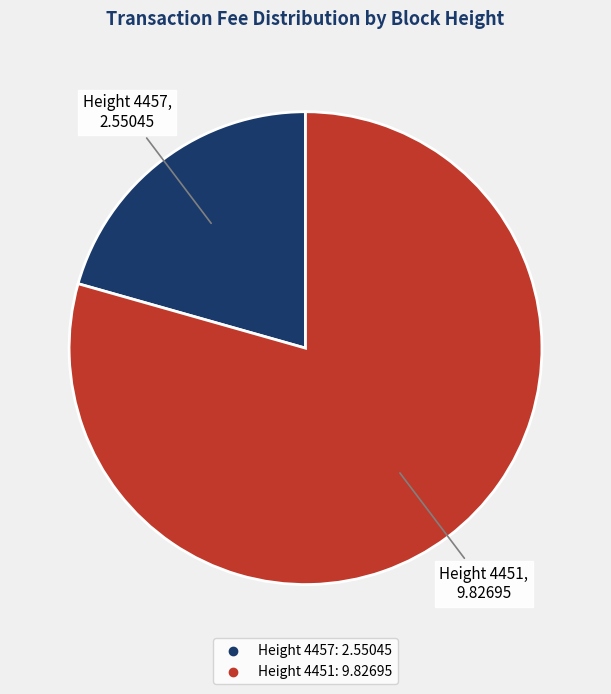

Is there a majority slice in this chart?

Yes